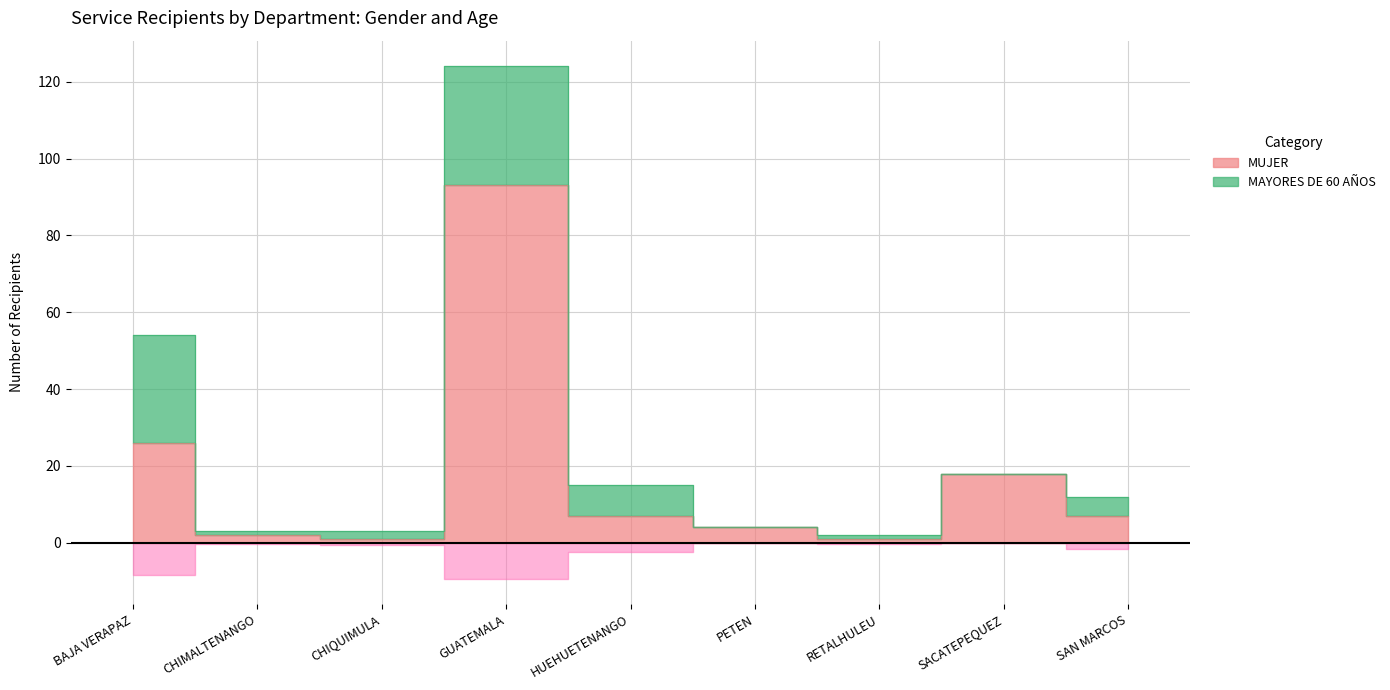

Rank the categories by value from lowest to highest.

CHIQUIMULA, RETALHULEU, CHIMALTENANGO, PETEN, HUEHUETENANGO, SAN MARCOS, SACATEPEQUEZ, BAJA VERAPAZ, GUATEMALA